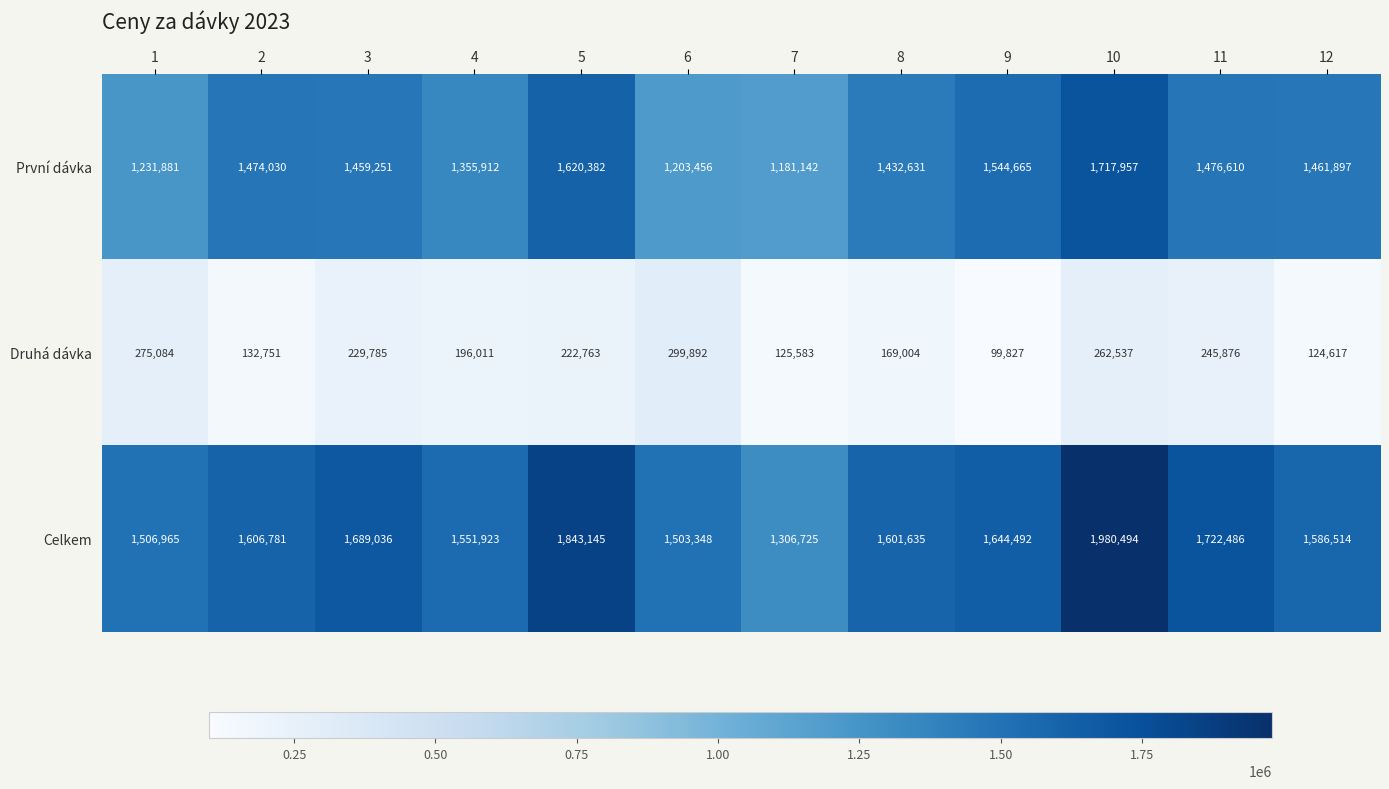

What is the difference between the highest and lowest values at 10?

1717957